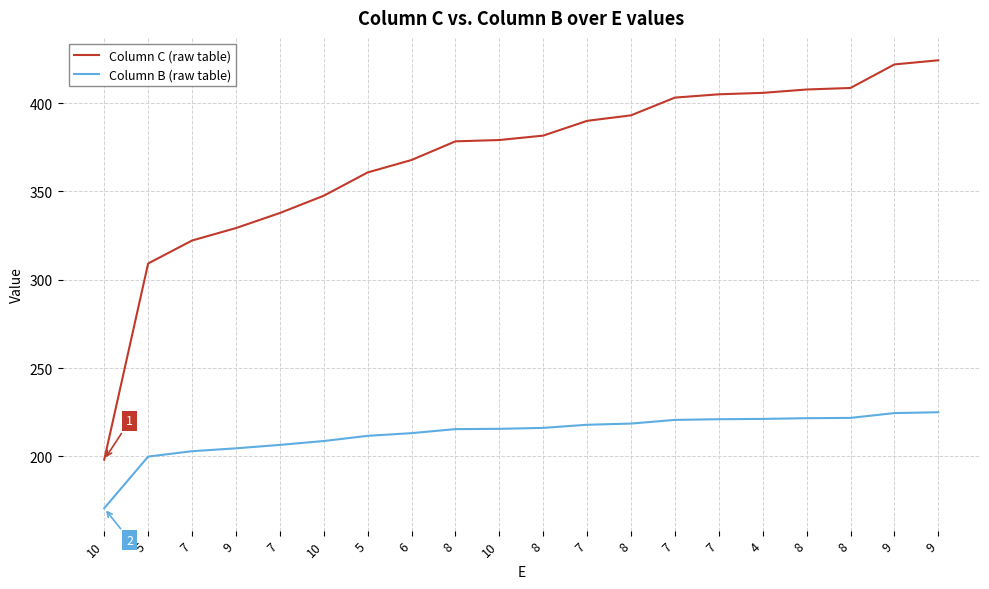

What is the smallest value displayed?

170.6